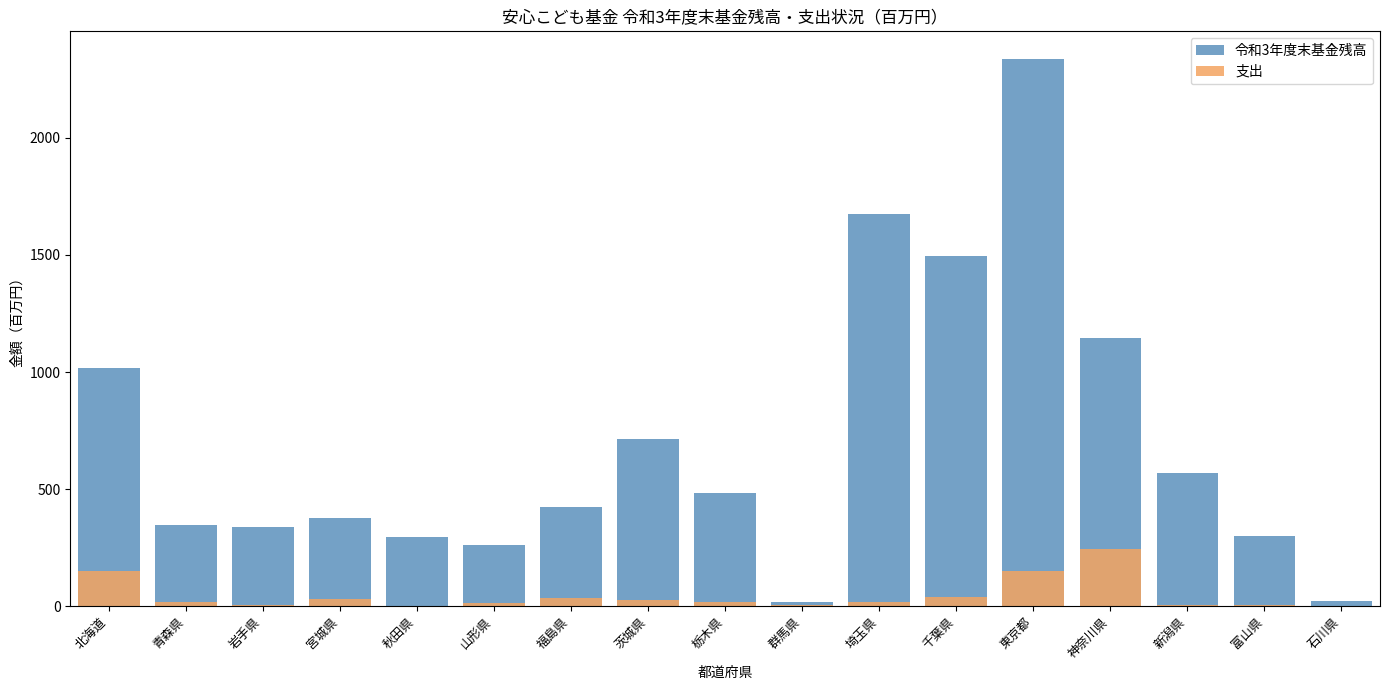

Reading left to right, extract all data points from this chart.

令和3年度末基金残高: 1015.8	346.9	337.7	378.6	293.6	263.3	424.6	714.0	485.0	16.2	1675.6	1494.2	2338.2	1146.8	570.2	300.7	22.7
支出: 148.4	17.3	7.1	32.1	0.0	11.9	33.7	27.1	16.6	4.6	18.8	39.6	151.8	245.1	5.7	4.9	1.3